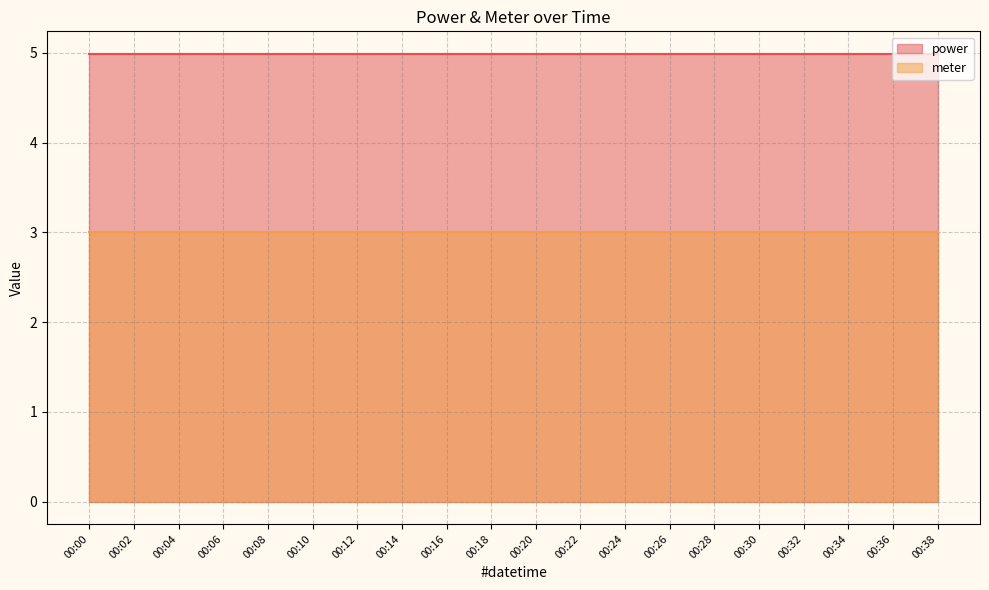

True or false: power has more than 2 interior local peaks.

False